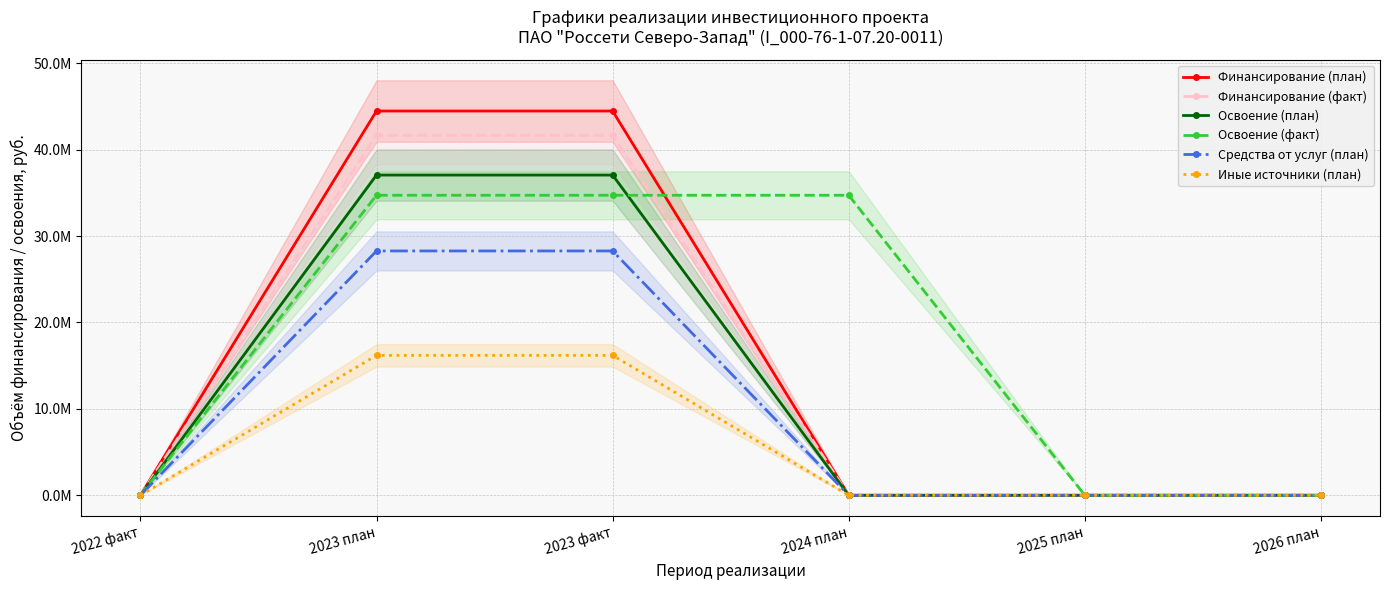

Does the chart display data point markers on the line(s)?

Yes